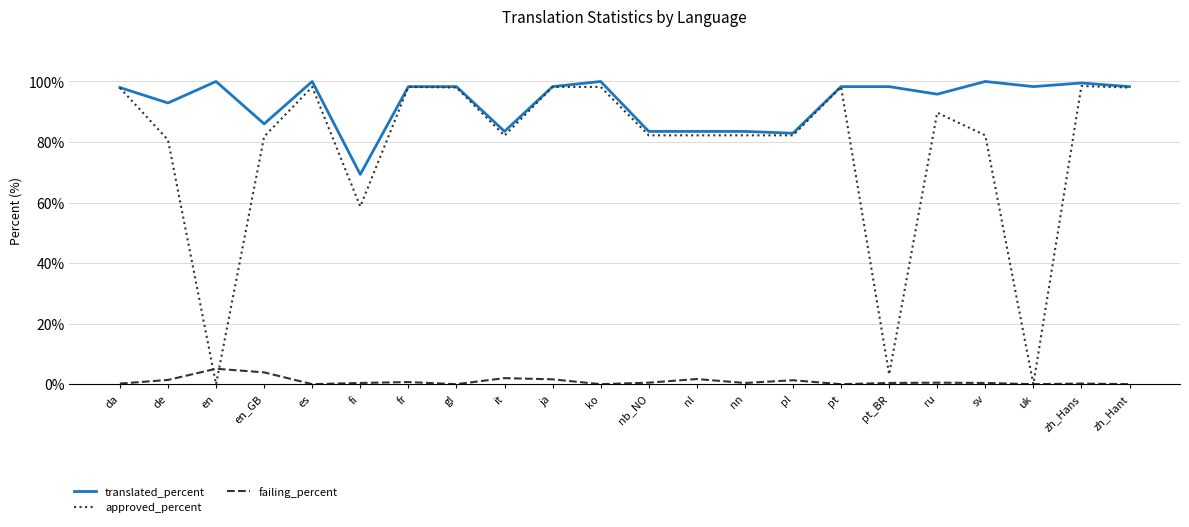

What position from the left is pl?

15